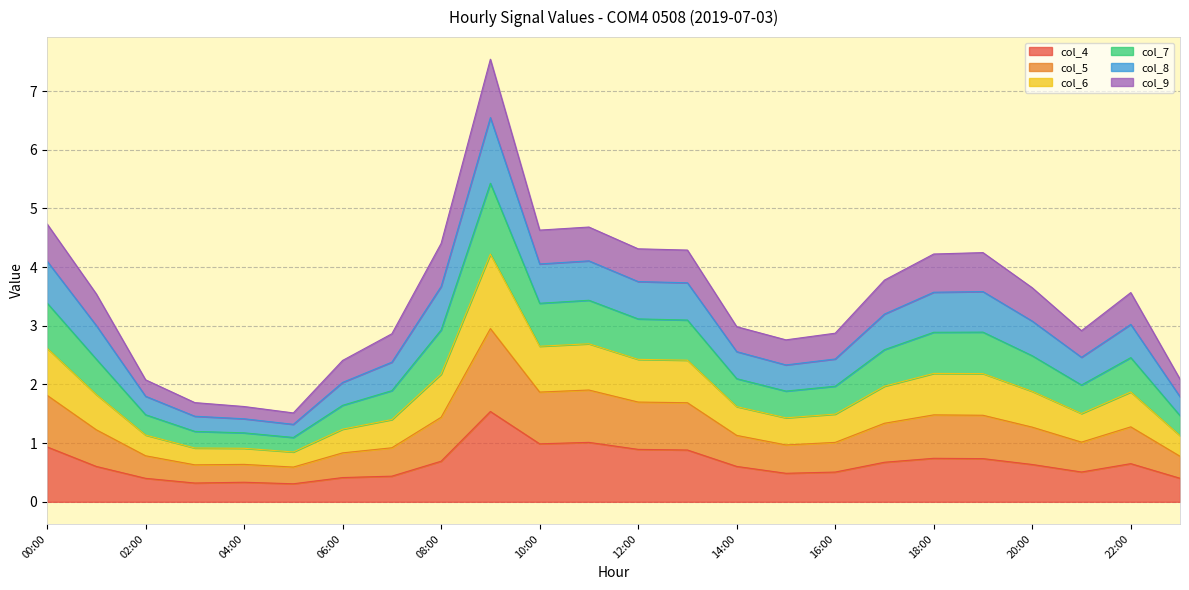

What is the total value across all series at 00:00?

4.7